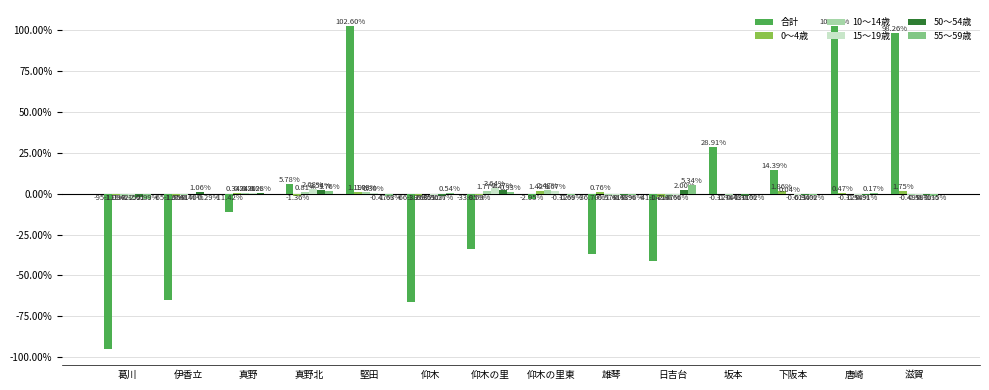

What is the sum of the 50～54歳 values at 真野 and 真野北?

2.8